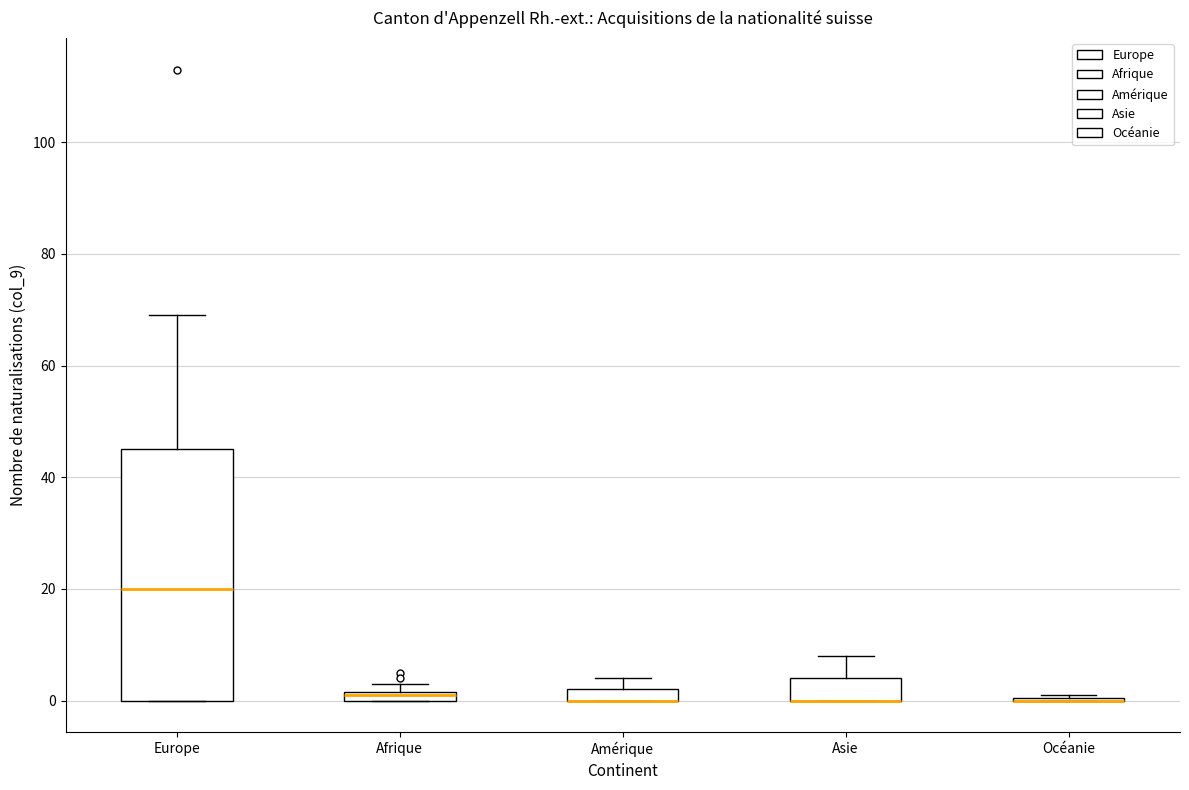

Comparing the boxes themselves (not the whiskers), which one is the tallest?

Europe